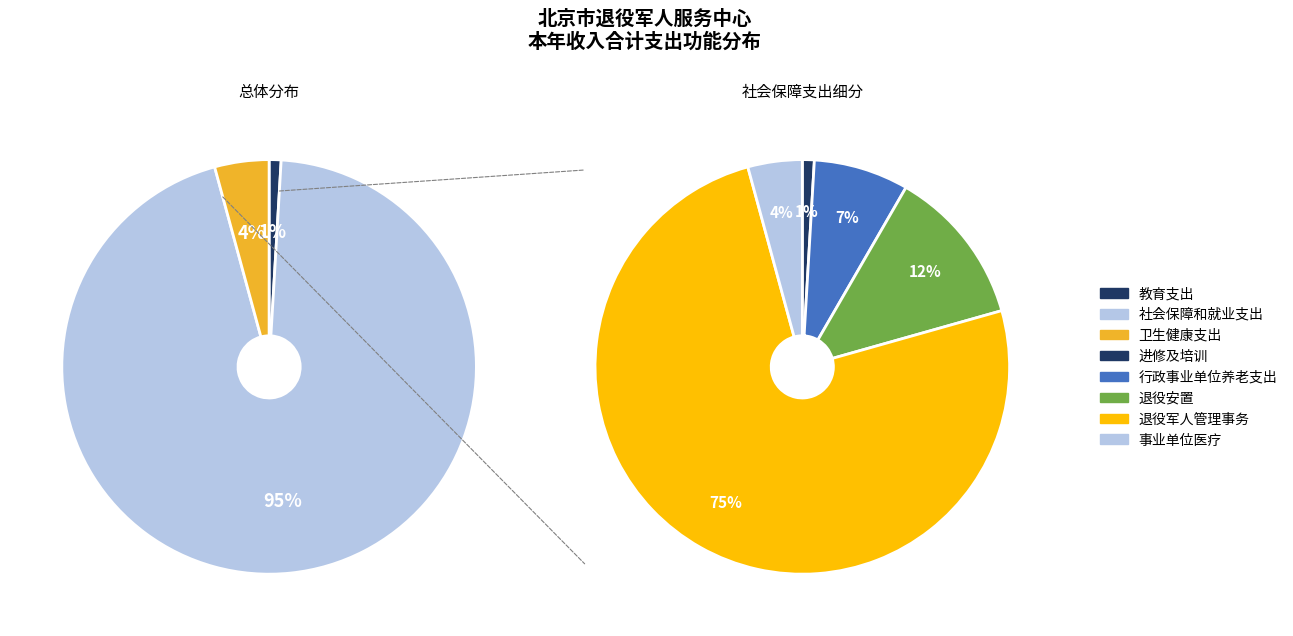

Is the sum of 卫生健康支出 and 社会保障和就业支出 greater than half?

Yes